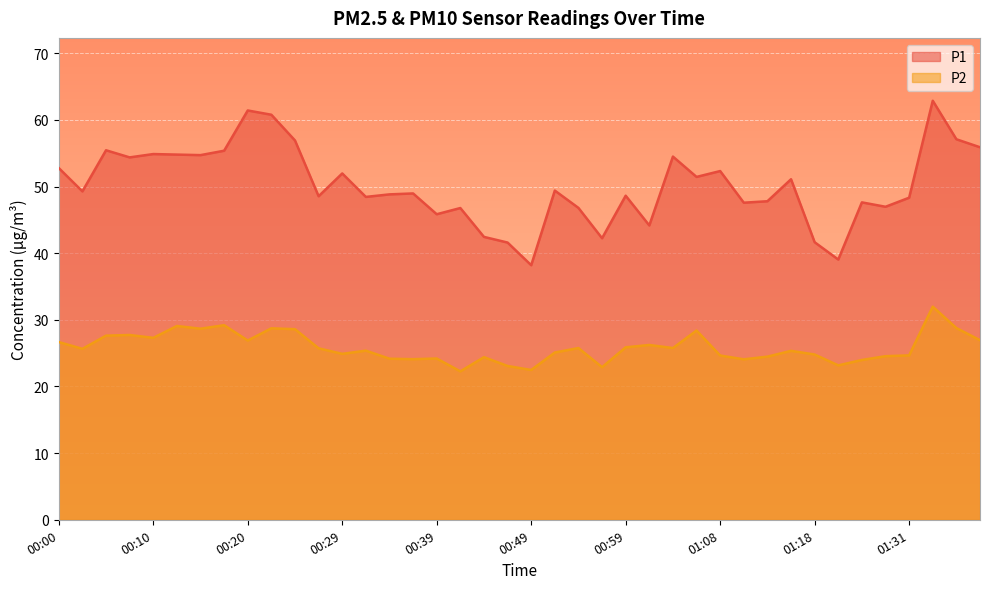

List the labels in order of P1 value, largest first.

01:33, 00:20, 00:22, 01:36, 00:25, 01:38, 00:05, 00:17, 00:10, 00:12, 00:15, 01:03, 00:07, 00:00, 01:08, 00:29, 01:06, 01:16, 00:51, 00:02, 00:37, 00:34, 00:59, 00:27, 00:32, 01:31, 01:13, 01:23, 01:11, 01:26, 00:54, 00:42, 00:39, 01:01, 00:44, 00:56, 01:18, 00:46, 01:21, 00:49